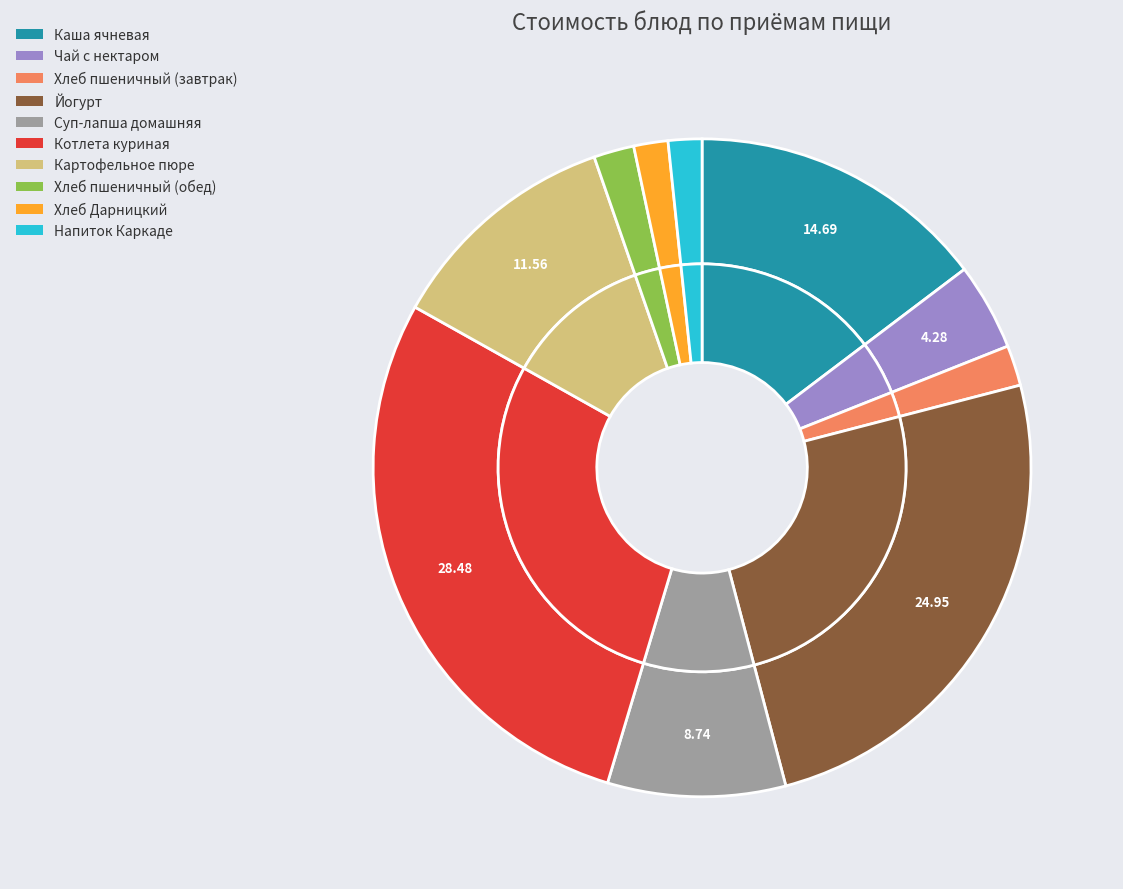

To the nearest percent, what is the difference between the Котлета куриная and Йогурт slice percentages?

4%